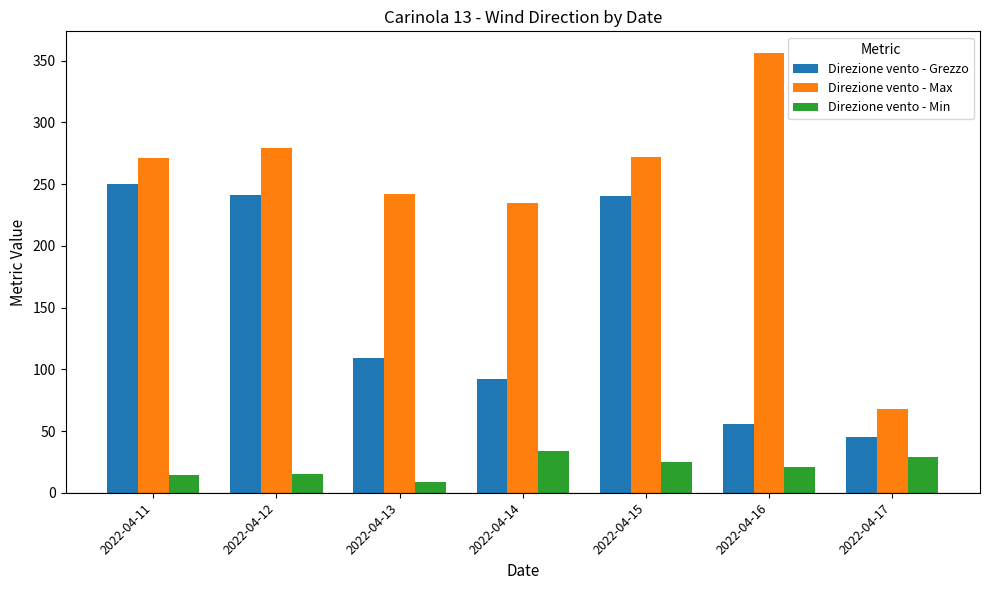

Which category has the highest value in the Direzione vento - Max series?

2022-04-16